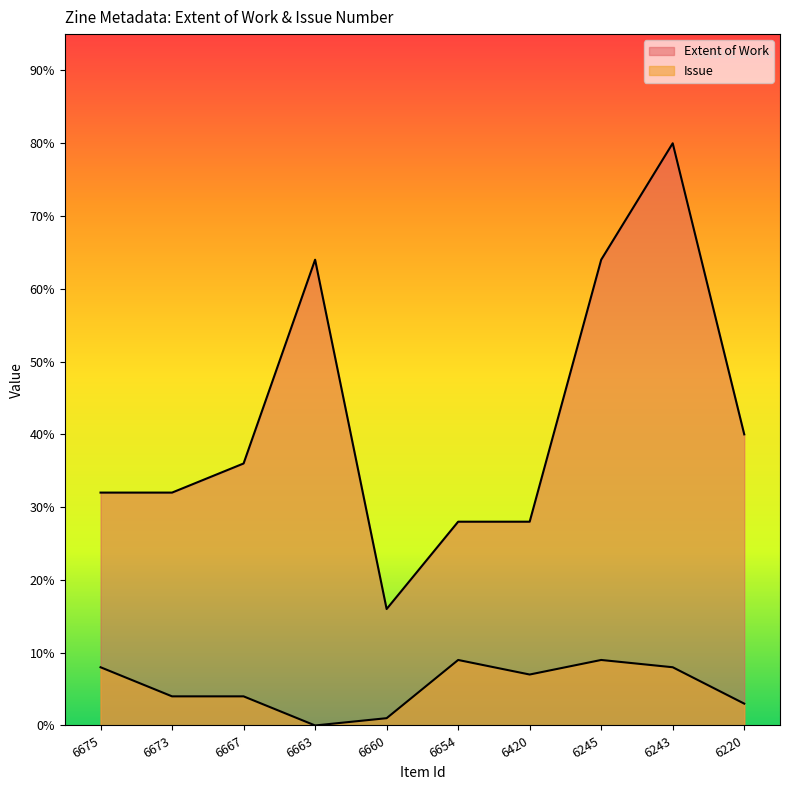

True or false: Extent of Work and Issue intersect in this chart.

False